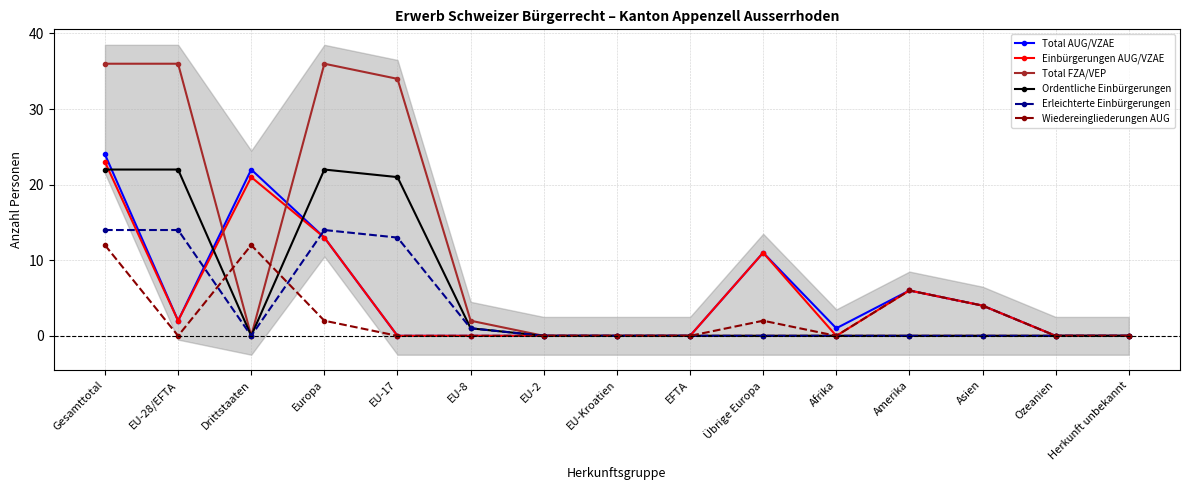

After their last crossing, which series has the higher values: Einbürgerungen AUG/VZAE or Ordentliche Einbürgerungen?

Ordentliche Einbürgerungen